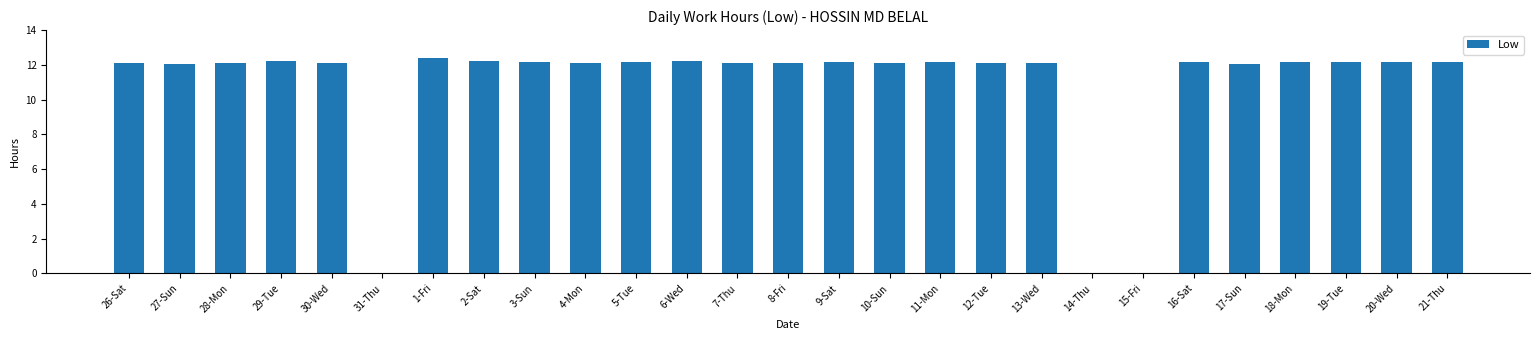

What is the sum of all values?

291.6